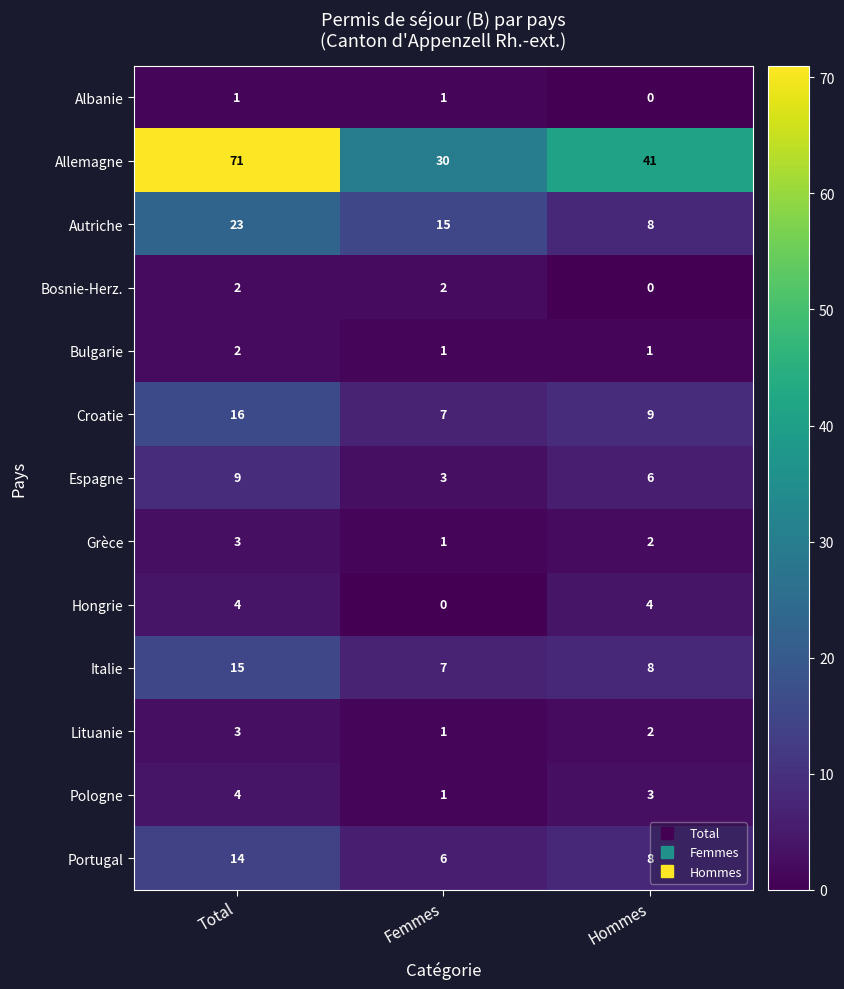

What is the difference between the maximum and minimum values in the Croatie series?

9